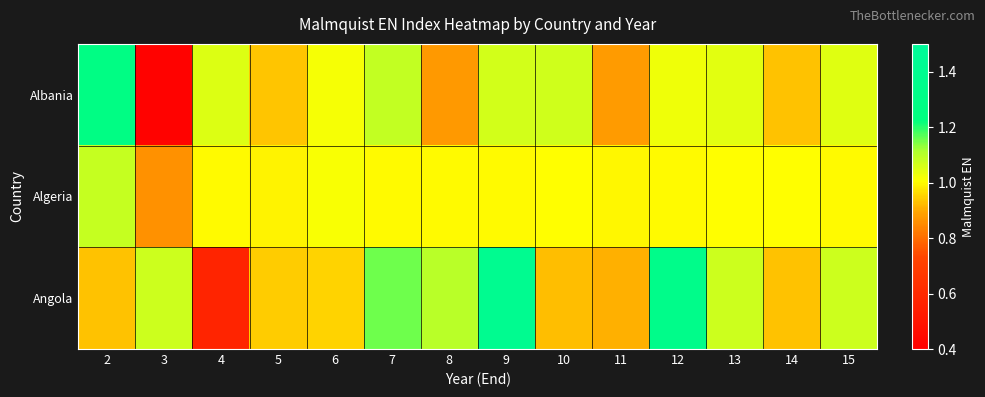

What is the smallest value displayed?

0.4